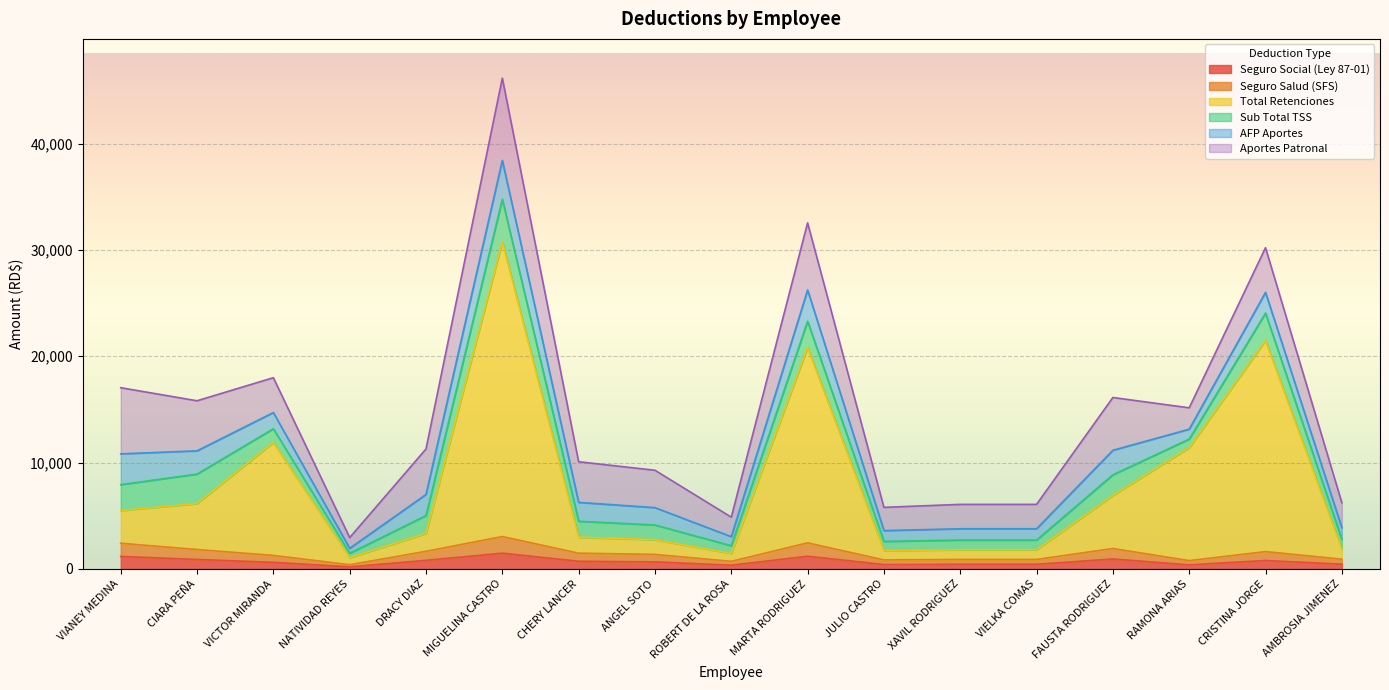

What are all the series names shown in the legend?

Seguro Social (Ley 87-01), Seguro Salud (SFS), Total Retenciones, Sub Total TSS, AFP Aportes, Aportes Patronal